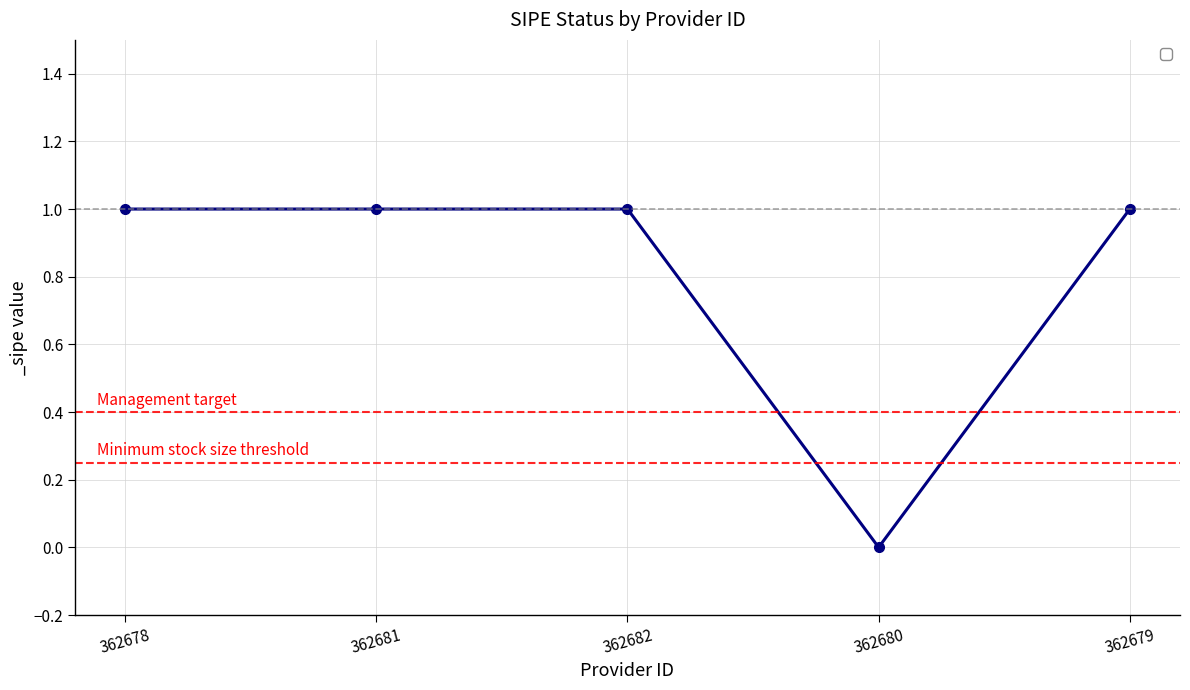

Reading right to left, extract all data points from this chart.

1	0	1	1	1